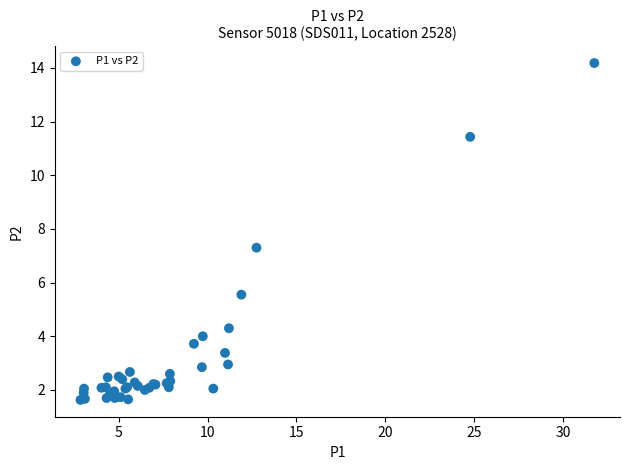

What Y value in the scatter plot is closest to 7?

7.3